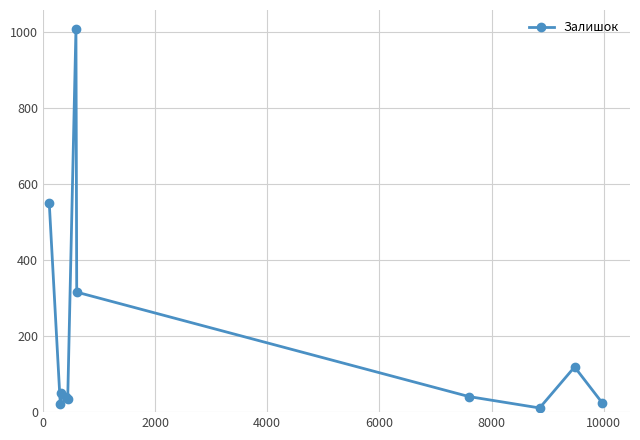

How many points are lower than both their immediate neighbors (excluding endpoints)?

3